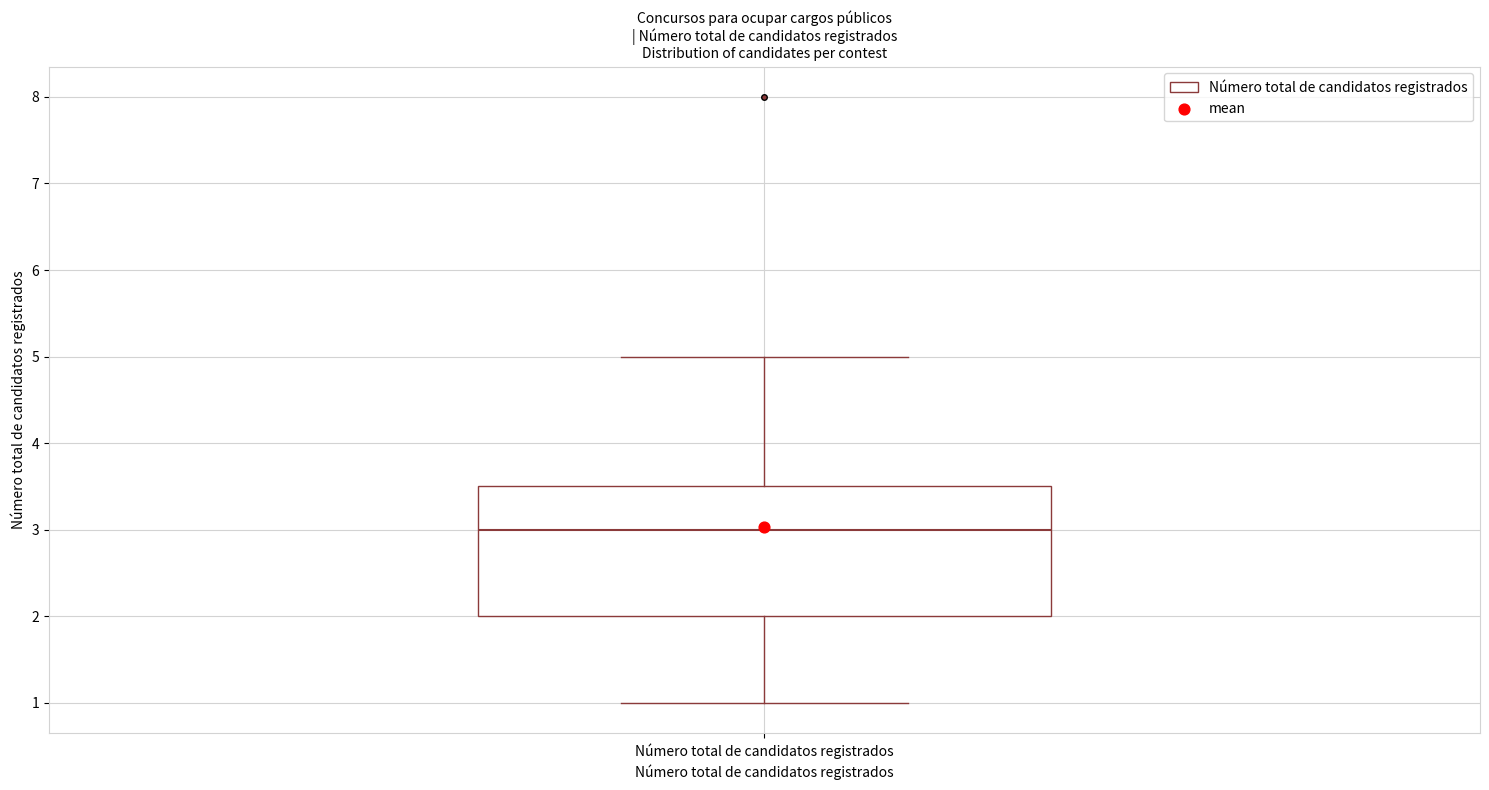

Where does the median line of the box for Número total de candidatos registrados sit on the y-axis? The values are not printed on the chart, so give them approximately, as read against the axis.

3.0